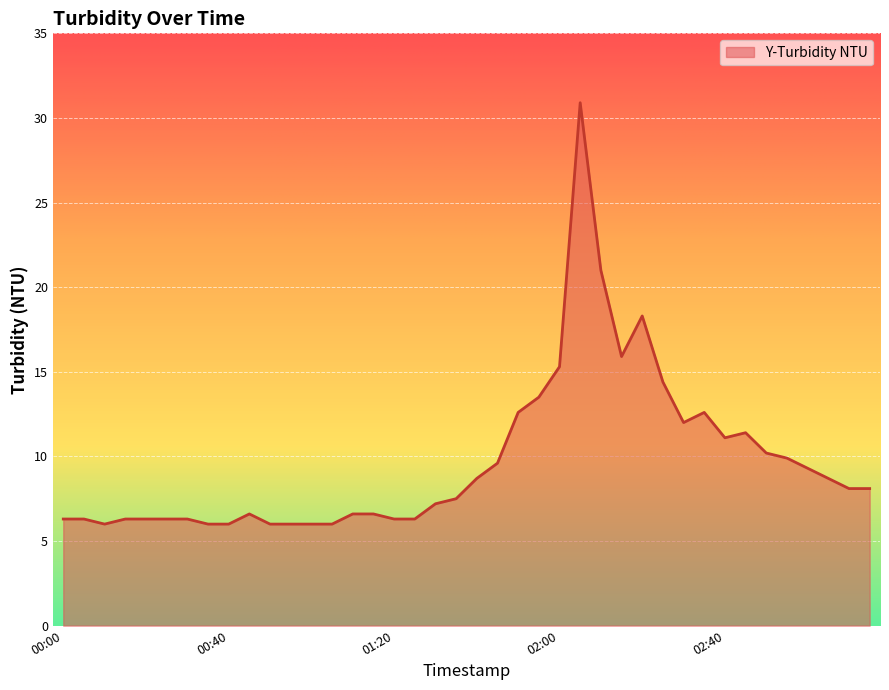

What is the difference between the maximum and minimum values?

24.9